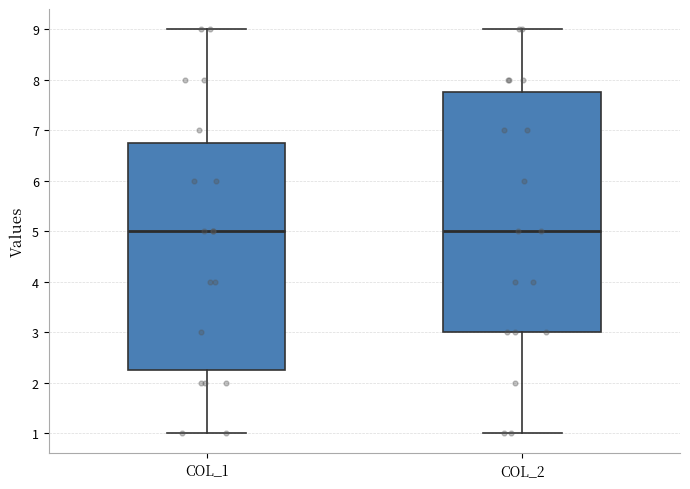

Comparing the boxes themselves (not the whiskers), which one is the tallest?

COL_2